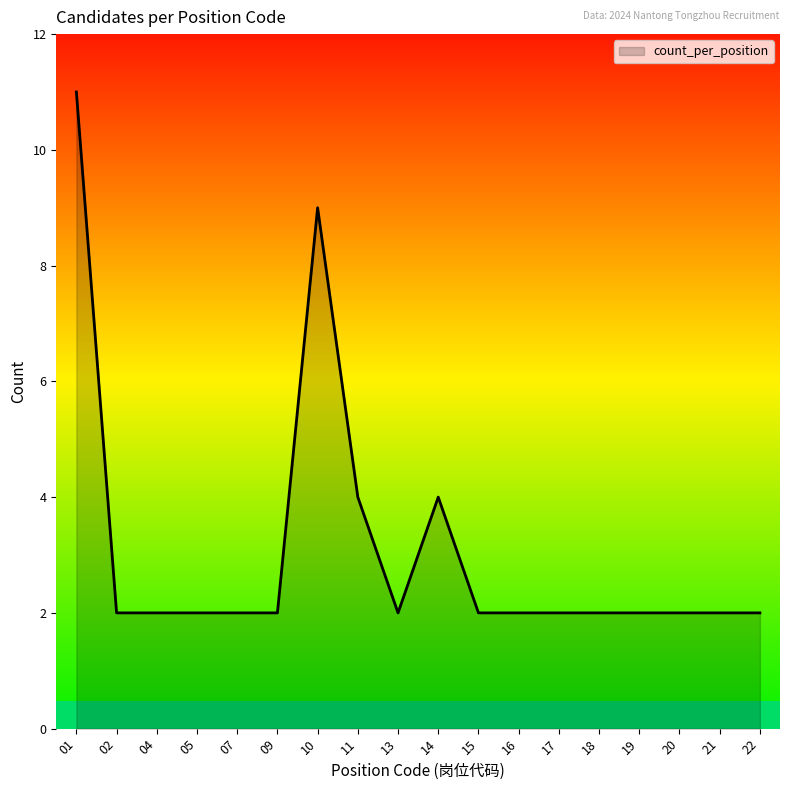

Reading left to right, list all the values displayed in this chart.

11	2	2	2	2	2	9	4	2	4	2	2	2	2	2	2	2	2